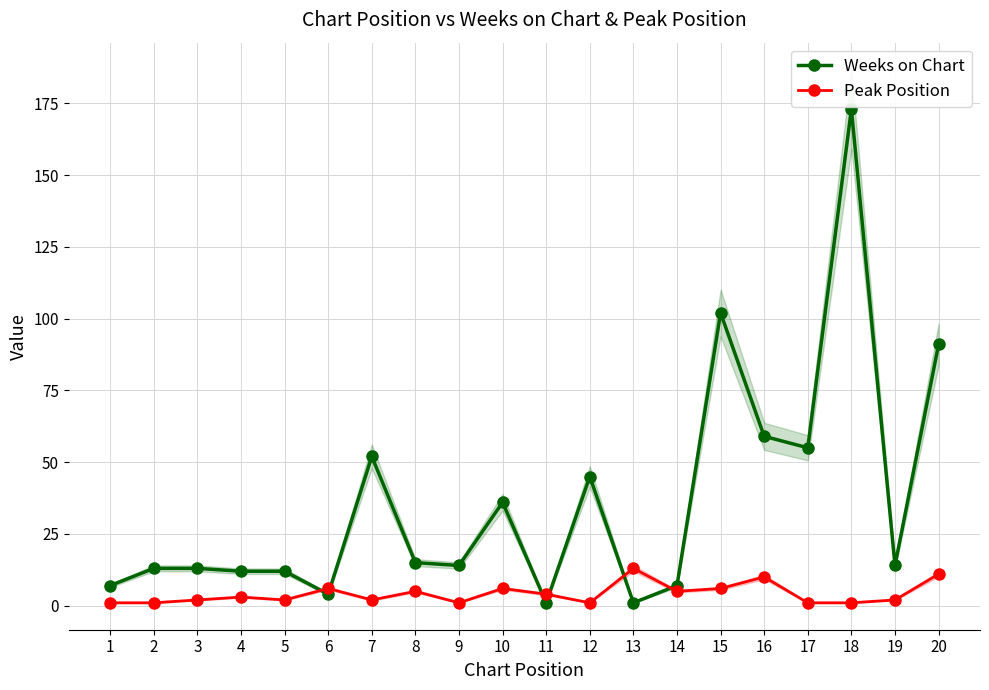

Where is the first local maximum for Peak Position?

4